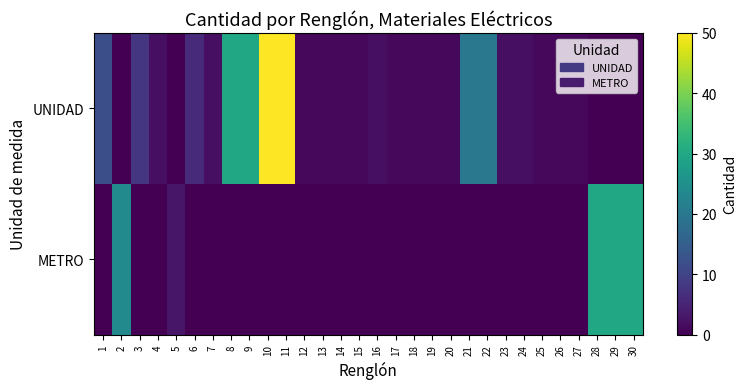

Reading left to right, list all the values displayed in this chart.

UNIDAD: 1=12	2=0	3=8	4=2	5=0	6=6	7=2	8=30	9=30	10=50	11=50	12=1	13=1	14=1	15=1	16=2	17=1	18=1	19=1	20=1	21=20	22=20	23=2	24=2	25=1	26=1	27=1	28=0	29=0	30=0
METRO: 1=0	2=24	3=0	4=0	5=3	6=0	7=0	8=0	9=0	10=0	11=0	12=0	13=0	14=0	15=0	16=0	17=0	18=0	19=0	20=0	21=0	22=0	23=0	24=0	25=0	26=0	27=0	28=30	29=30	30=30